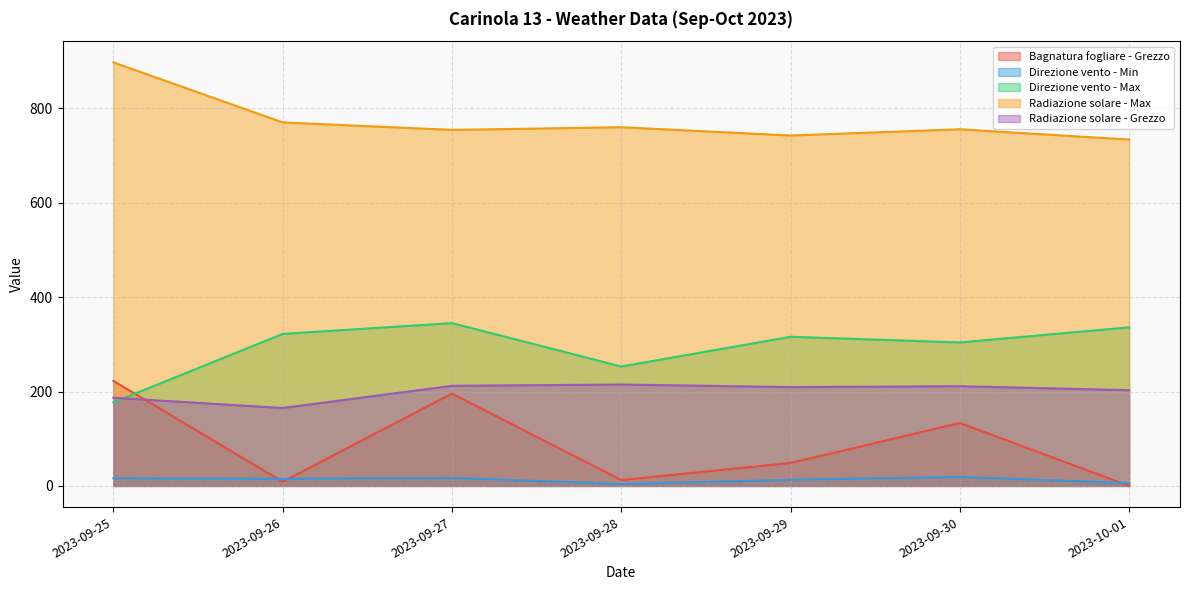

Rank the series by their maximum value, from lowest to highest.

Direzione vento - Min, Radiazione solare - Grezzo, Bagnatura fogliare - Grezzo, Direzione vento - Max, Radiazione solare - Max